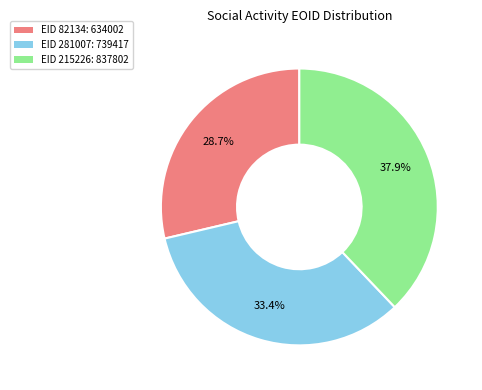

Is there any slice that represents more than half of the pie?

No